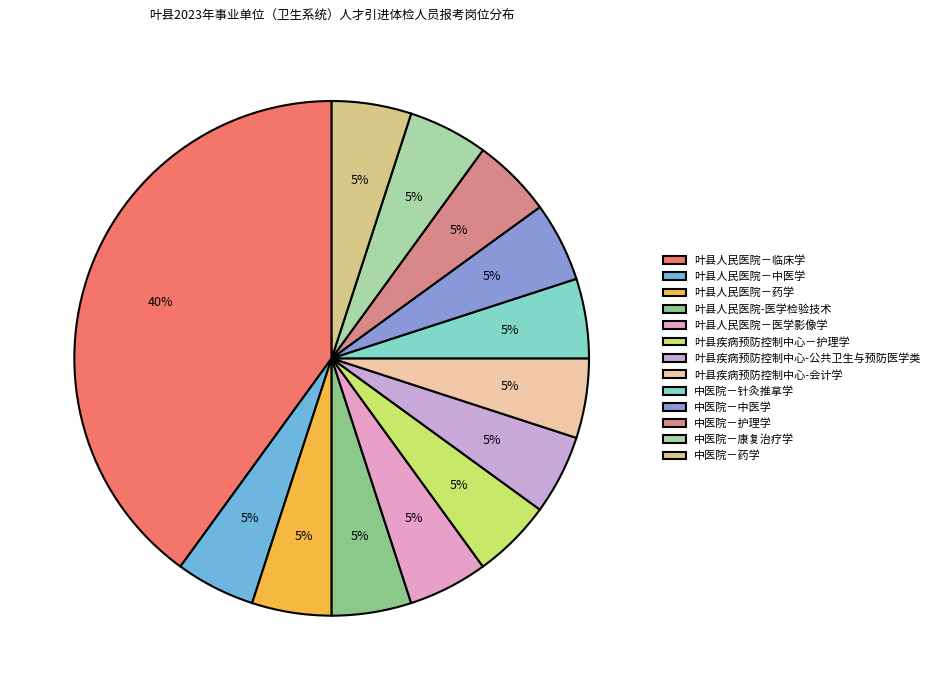

Which slice is the largest?

叶县人民医院－临床学